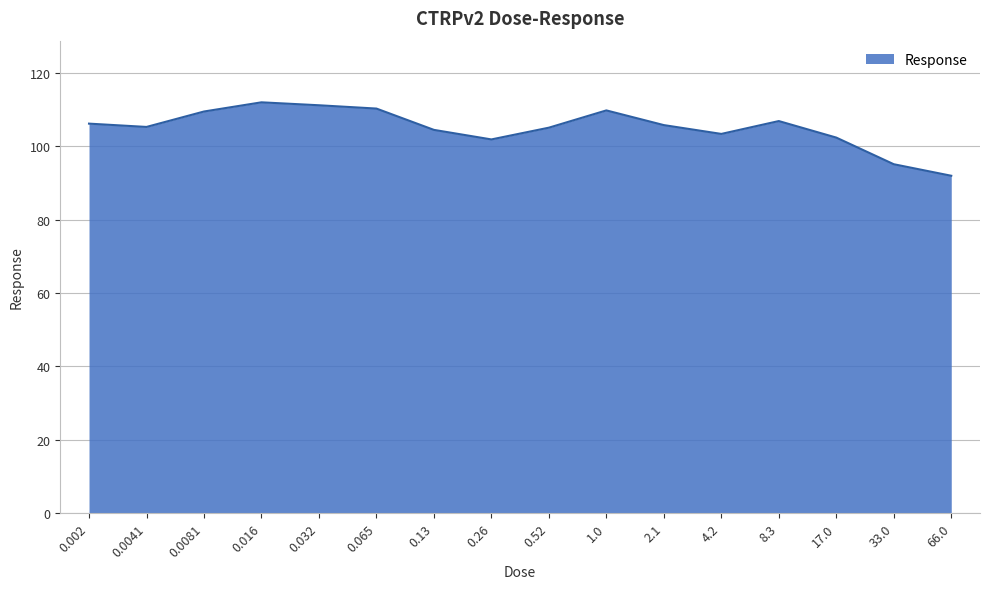

What is the change in value from 0.0041 to 1.0?

+4.5